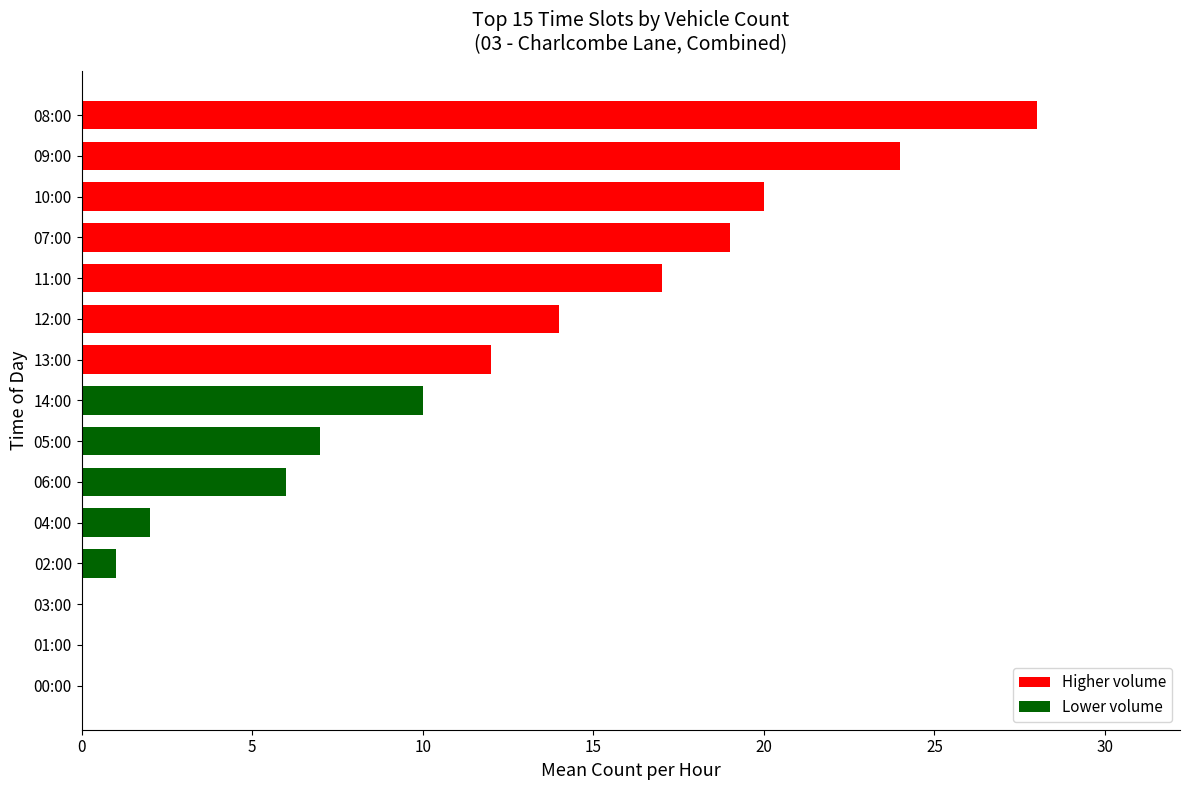

What is the change in value from 02:00 to 04:00?

+1